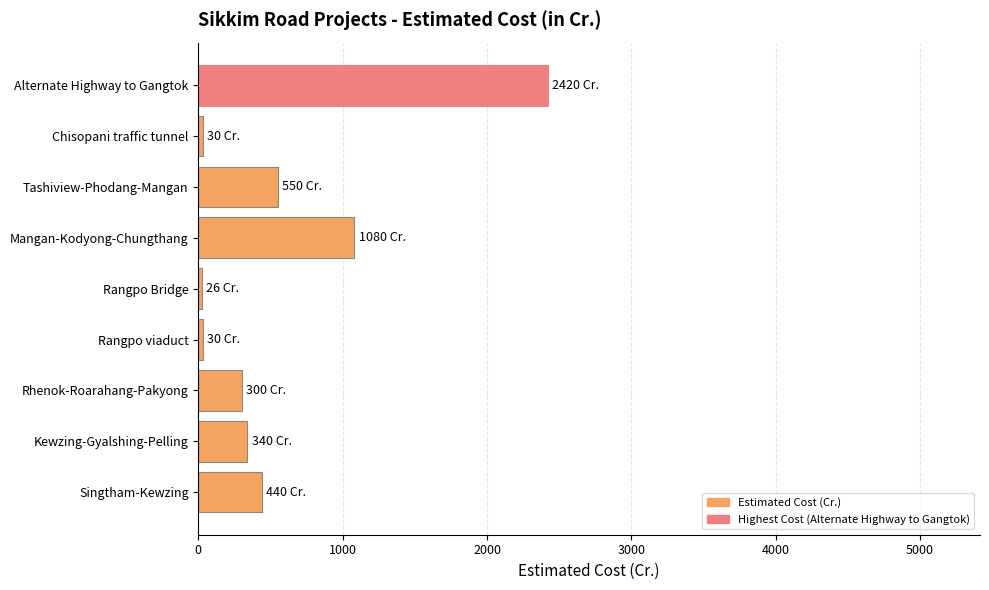

True or false: the data shows 440 at Singtham-Kewzing.

True